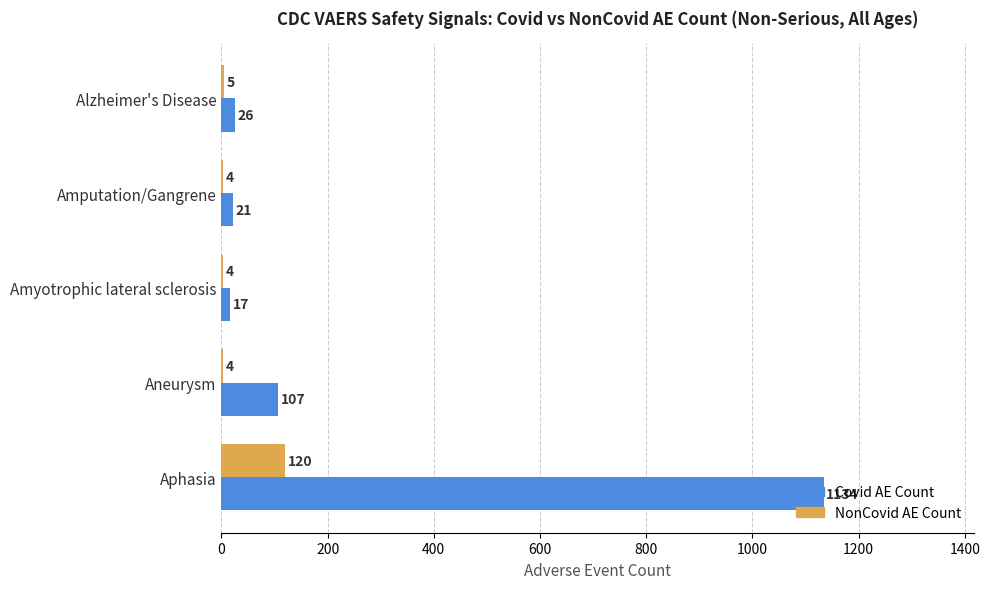

At which category is the sum across all series the highest?

Aphasia